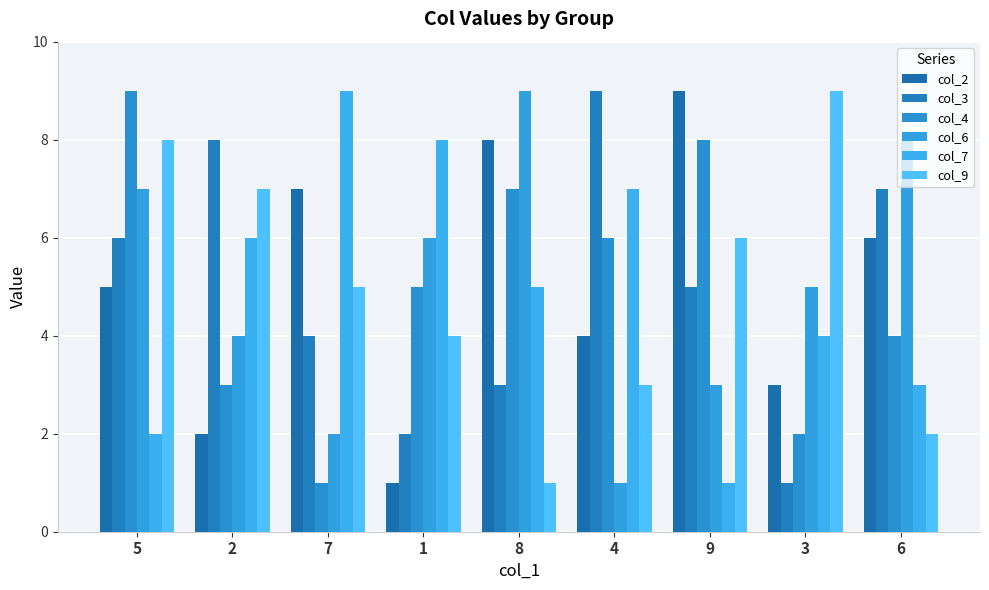

What are all the series names shown in the legend?

col_2, col_3, col_4, col_6, col_7, col_9